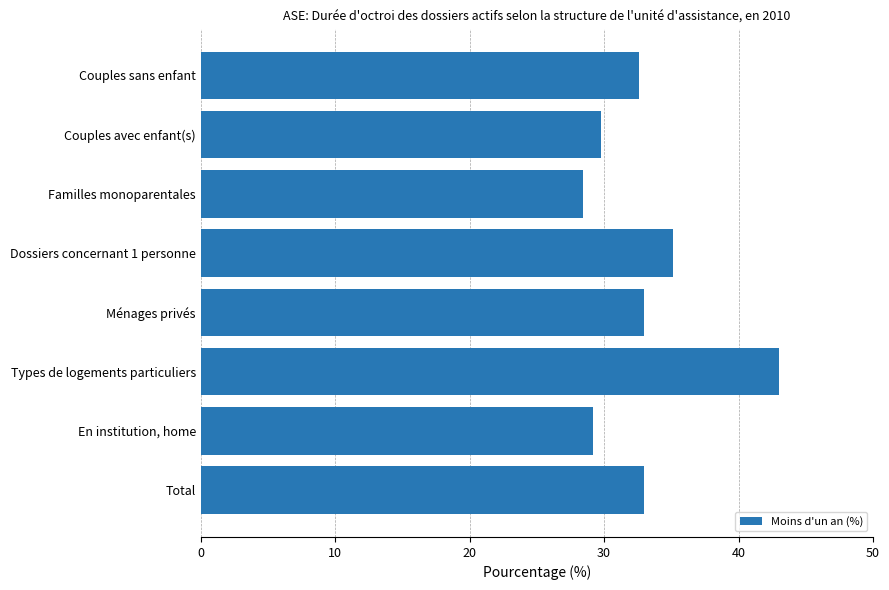

What is the difference between the maximum and minimum values?

14.6